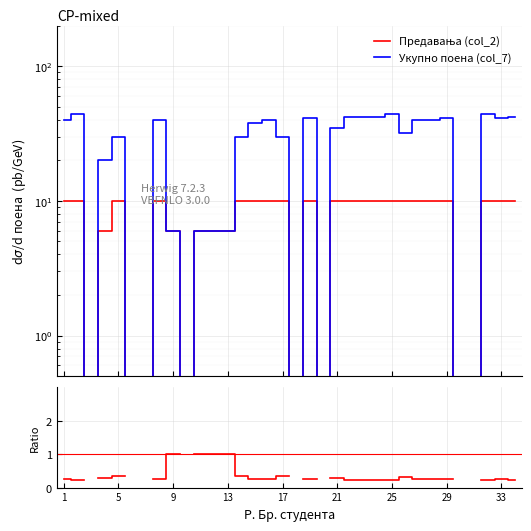

True or false: Предавања (col_2) and Укупно поена (col_7) intersect in this chart.

False